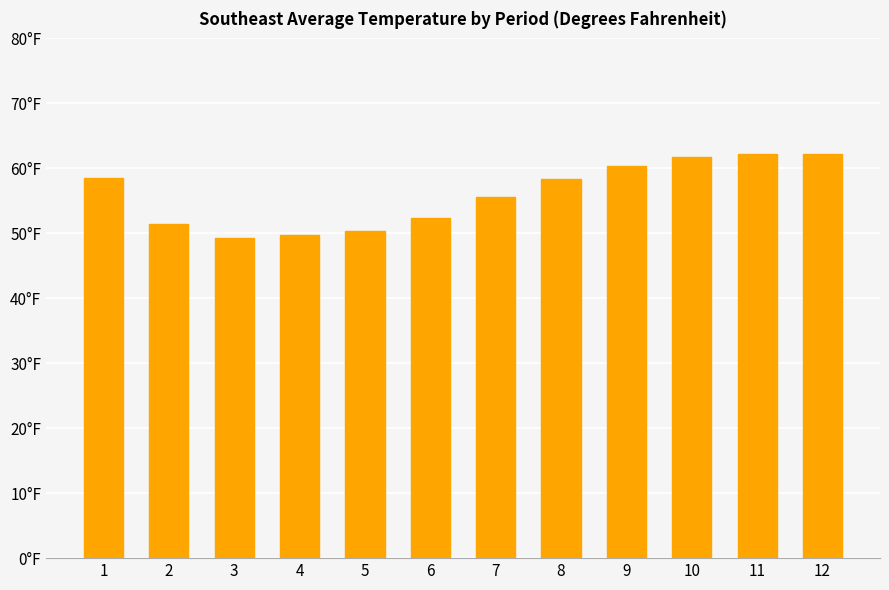

Reading left to right, what are all the values shown in this chart?

58.5	51.5	49.3	49.7	50.3	52.4	55.6	58.3	60.4	61.7	62.2	62.2